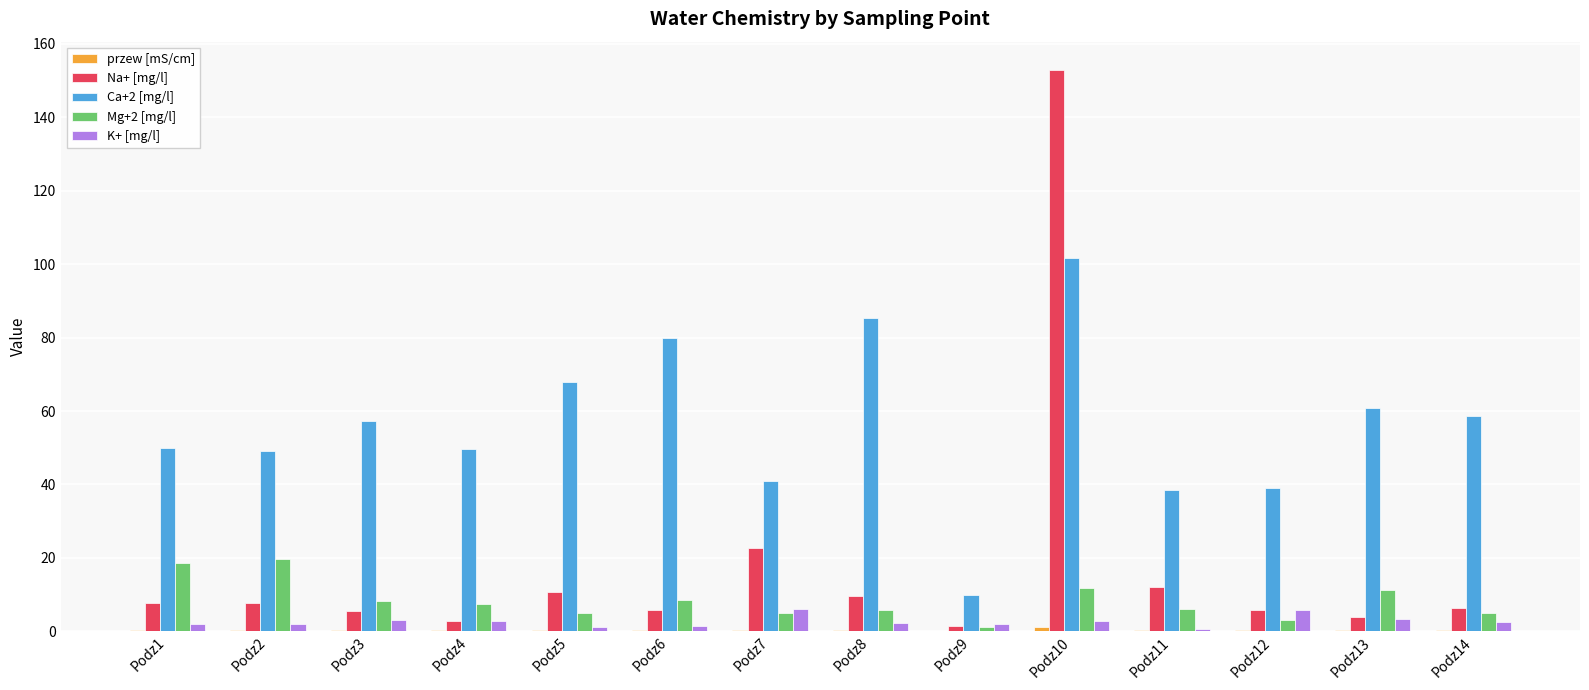

What is the sum of all Mg+2 [mg/l] values?

116.3